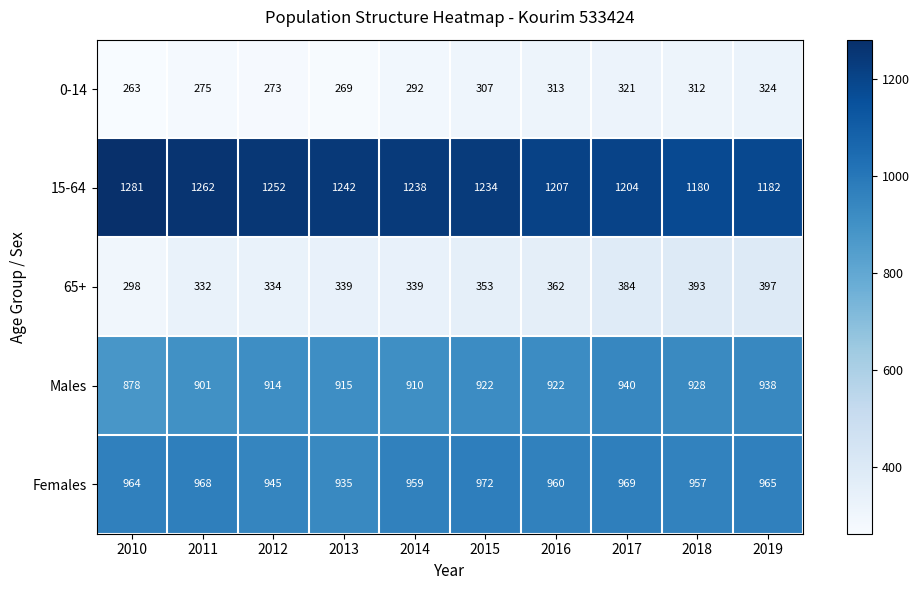

Which series has the largest range (max minus min)?

15-64